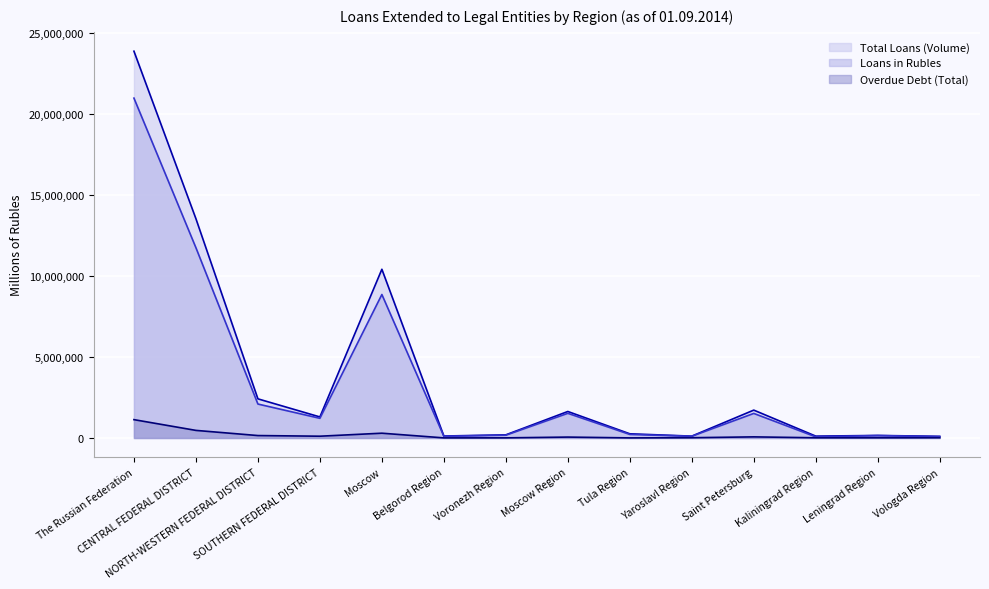

The value of Loans in Rubles (line) at Voronezh Region is 120322. True or false?

False